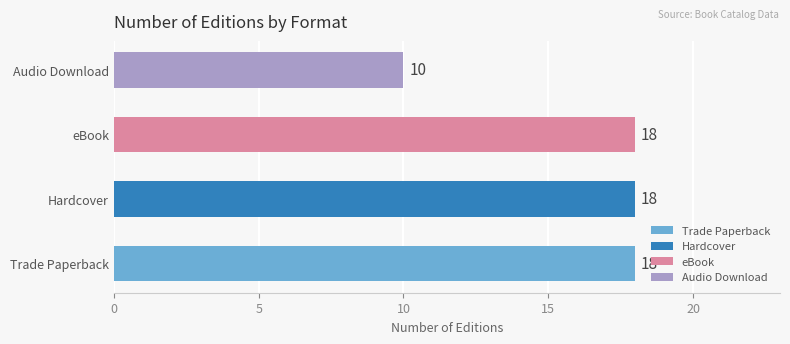

Are the bars horizontal?

Yes